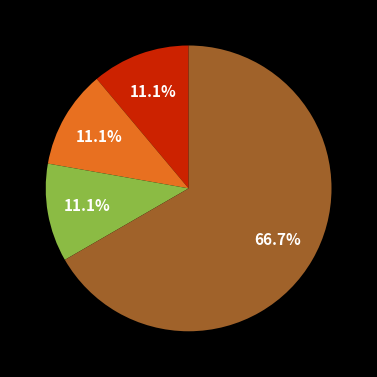

Is there a majority slice in this chart?

Yes